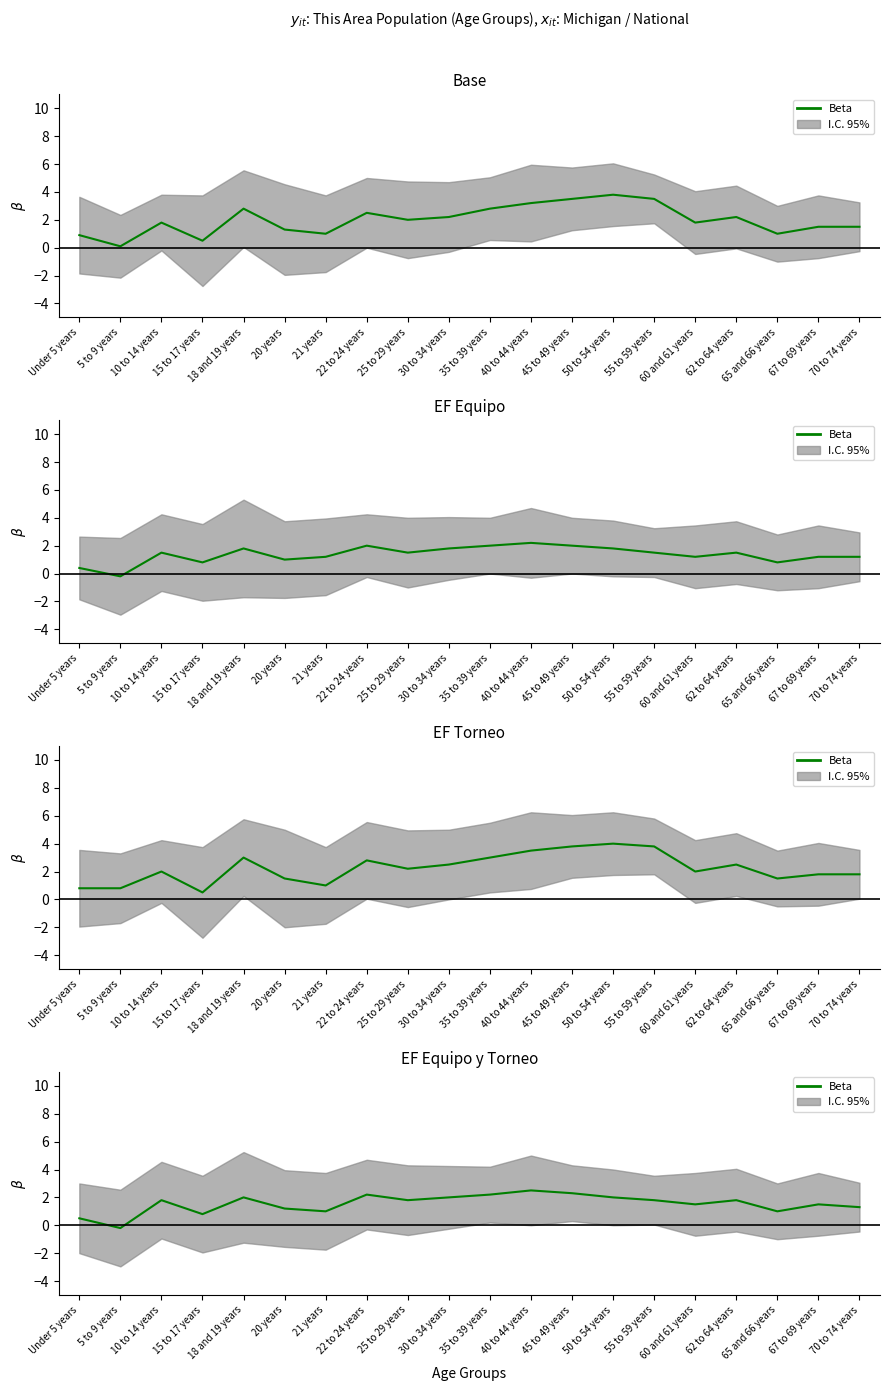

What is the label of the 5th point from the left?

18 and 19 years